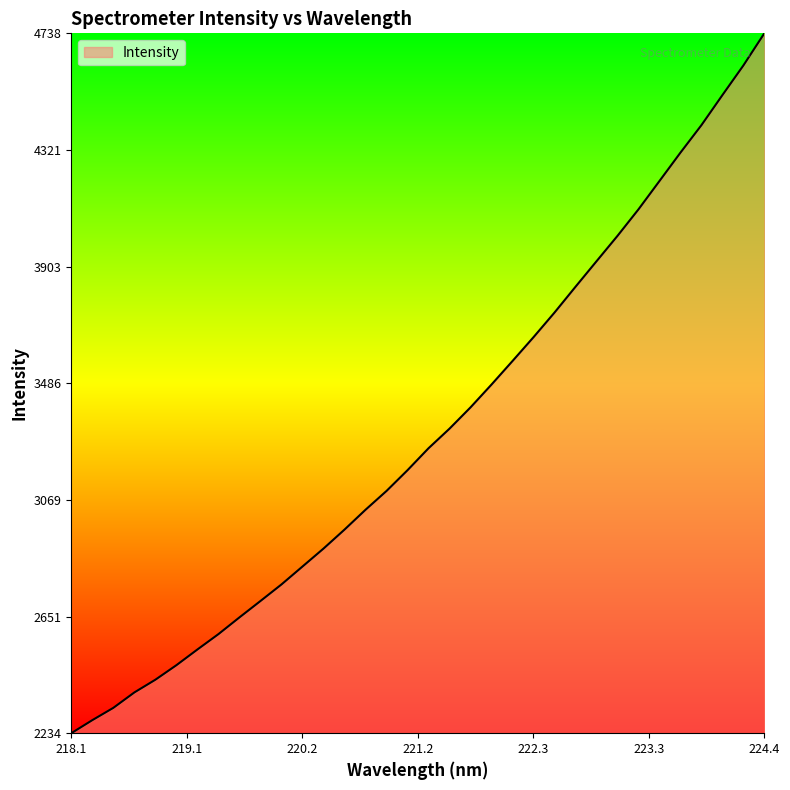

The chart shows a value of 2234.4 at 218.1. True or false?

True